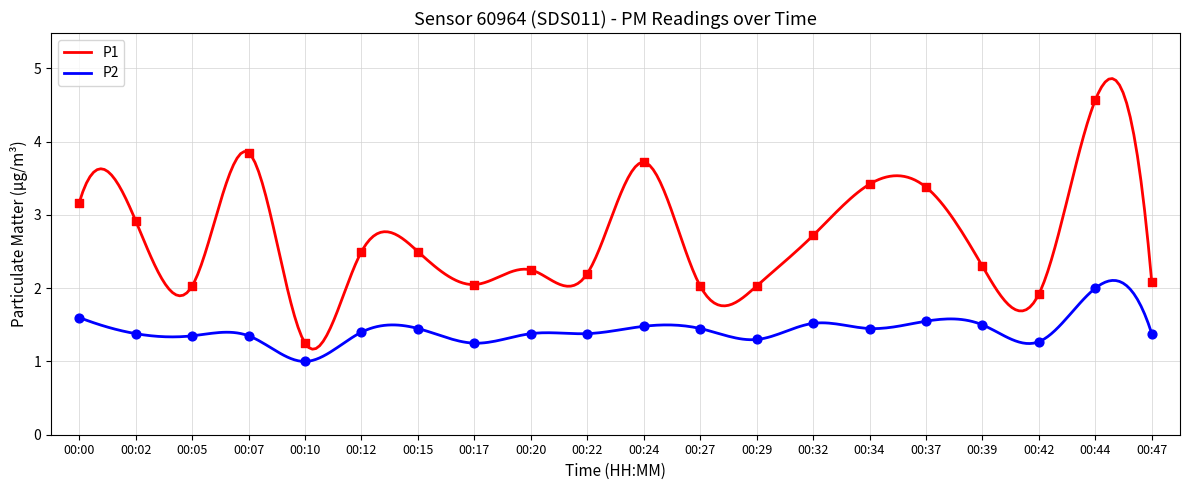

Which series contains the lowest Y value?

P2